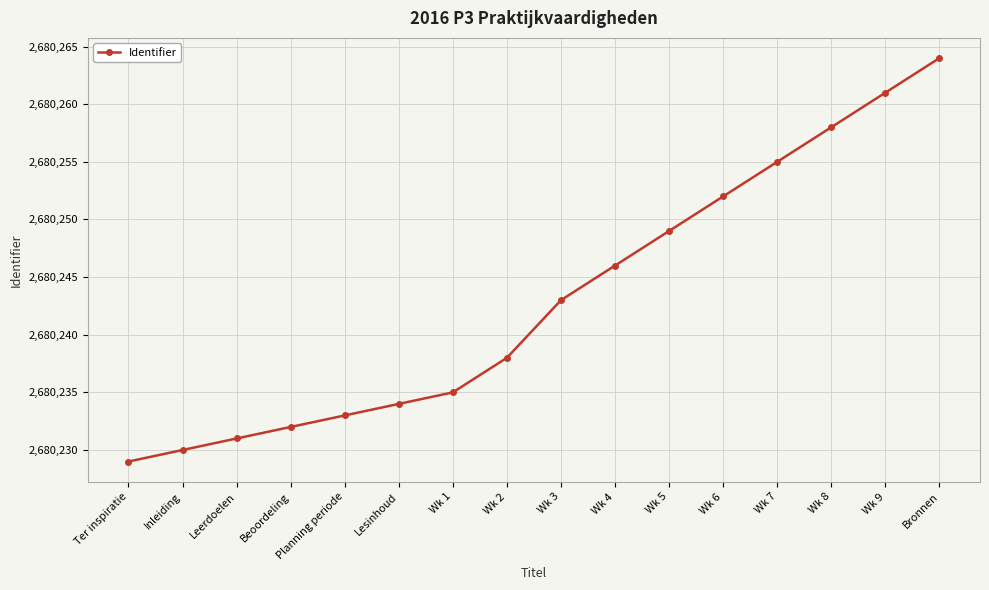

Rank the categories by value from lowest to highest.

Ter inspiratie, Inleiding, Leerdoelen, Beoordeling, Planning periode, Lesinhoud, Wk 1, Wk 2, Wk 3, Wk 4, Wk 5, Wk 6, Wk 7, Wk 8, Wk 9, Bronnen